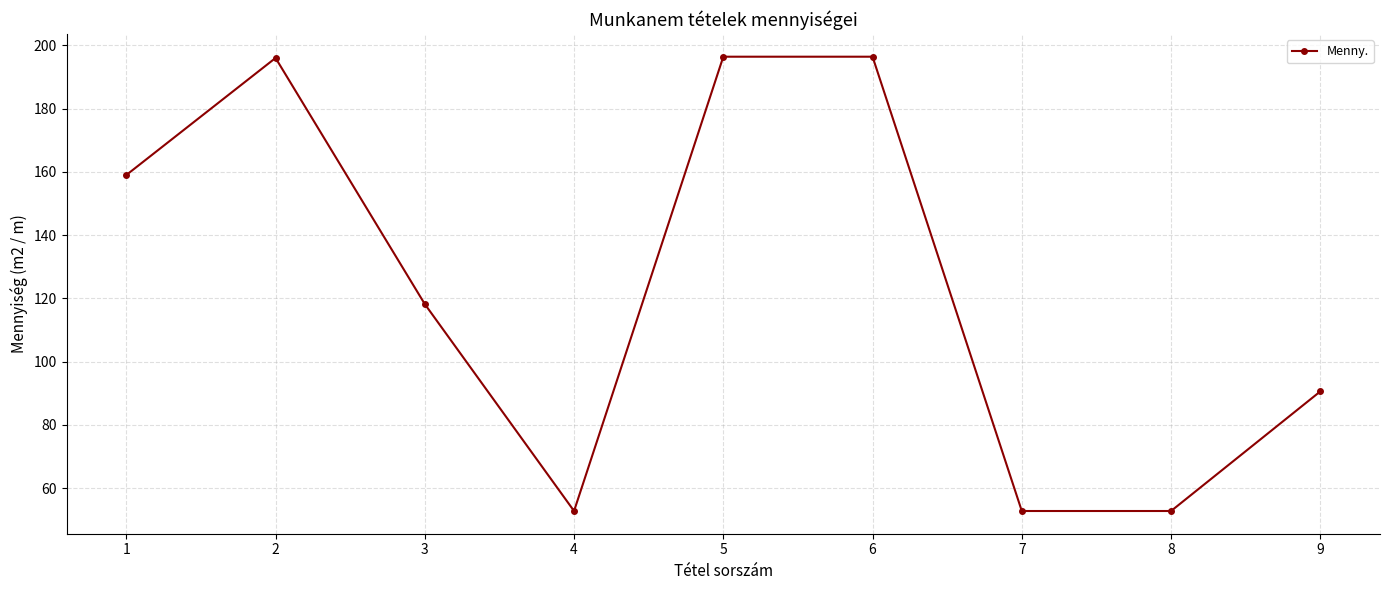

What is the change in value from 5 to 7?

-143.6